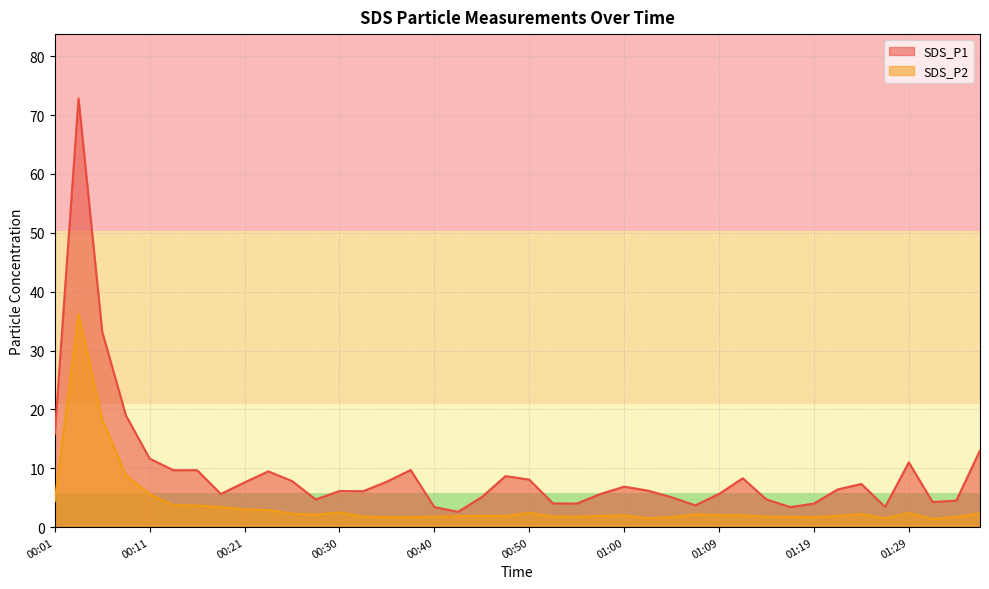

What is the difference between the SDS_P2 values at 01:19 and 00:16?

2.0